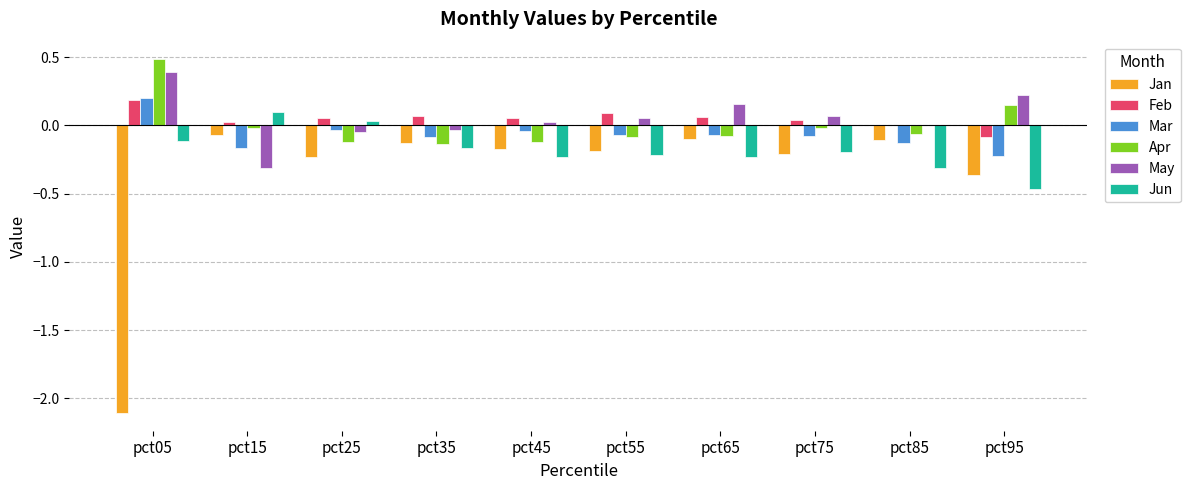

Is the value of Jan at pct65 greater than the value of Apr at pct05?

No